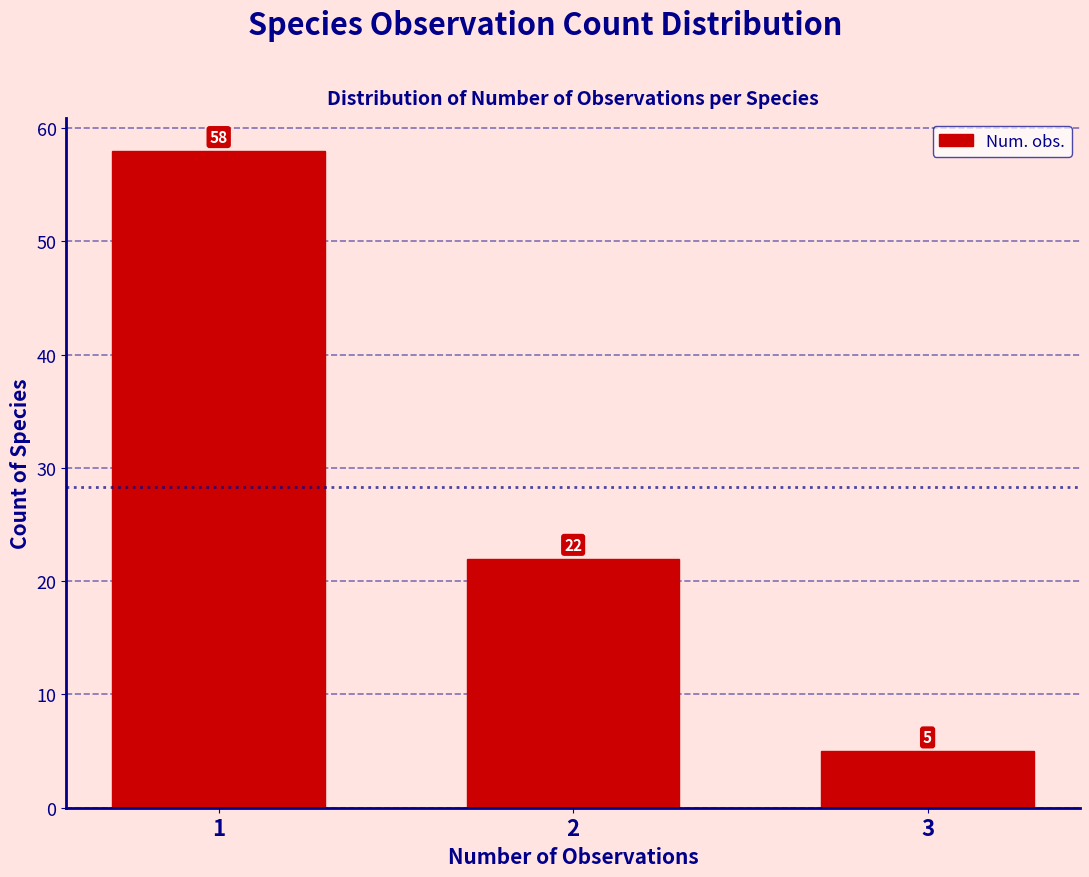

Reading left to right, what are all the values shown in this chart?

1=58	2=22	3=5